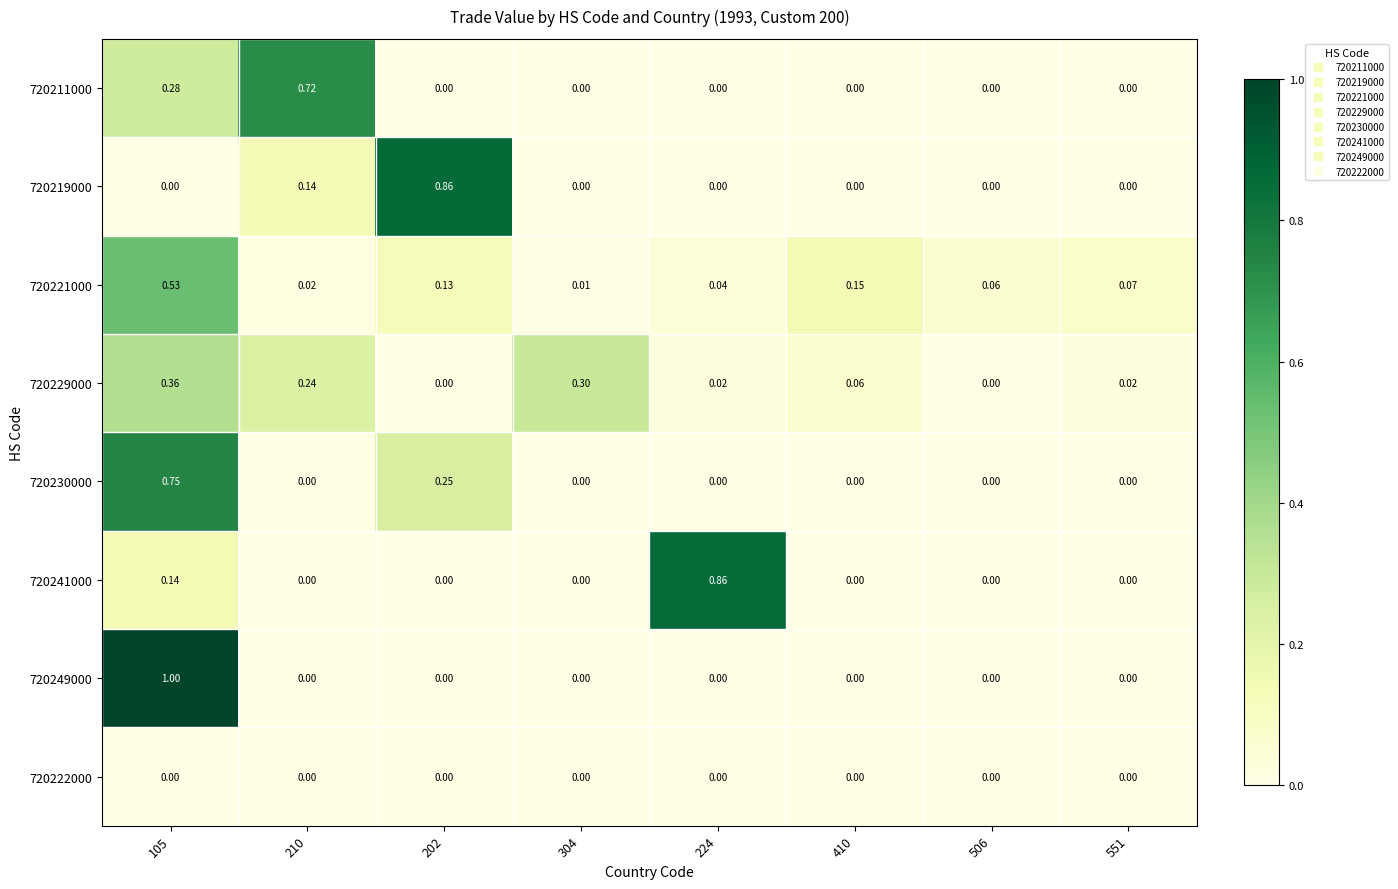

At how many categories does at least one series exceed 0?

8